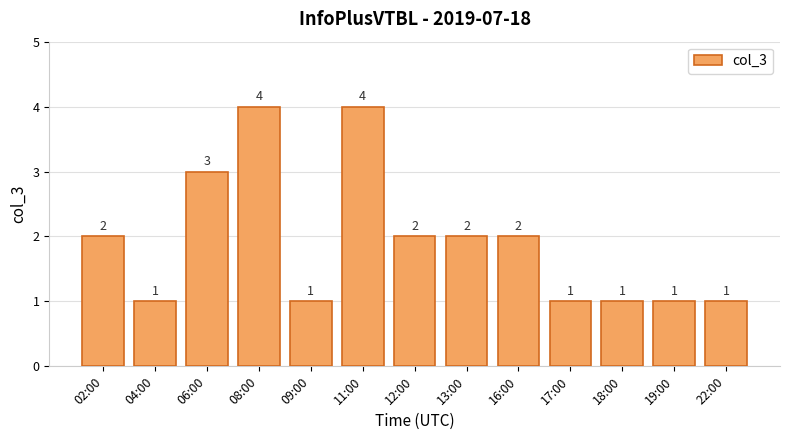

How many data points does each series have?

13